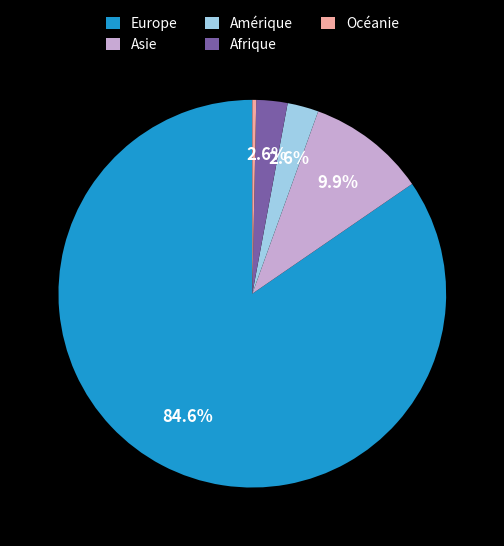

Which slice is the smallest?

Océanie